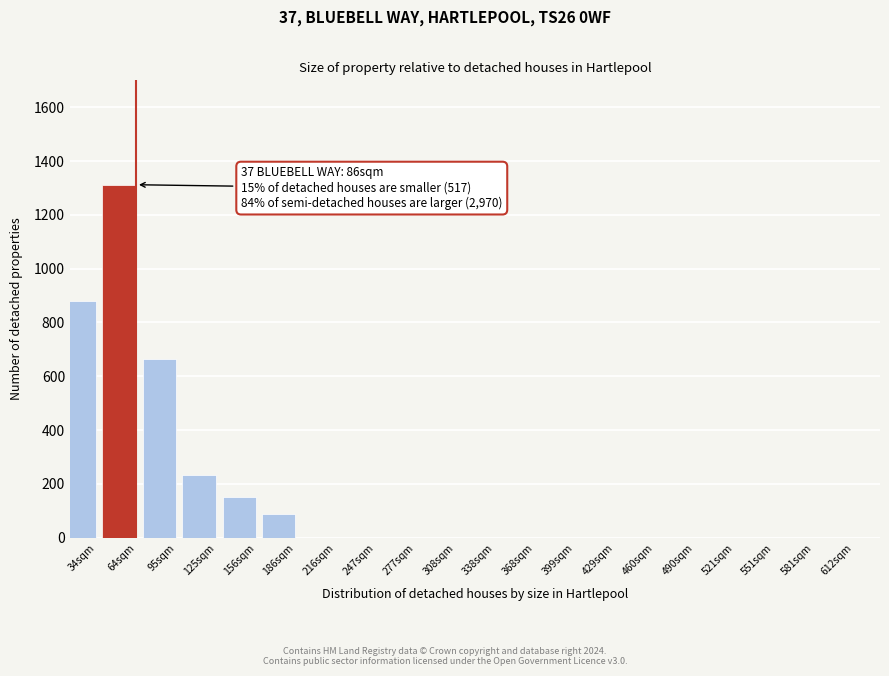

Reading left to right, what are all the values shown in this chart?

34sqm=878	64sqm=1312	95sqm=664	125sqm=232	156sqm=152	186sqm=88	216sqm=0	247sqm=0	277sqm=0	308sqm=0	338sqm=0	368sqm=0	399sqm=0	429sqm=0	460sqm=0	490sqm=0	521sqm=0	551sqm=0	581sqm=0	612sqm=0